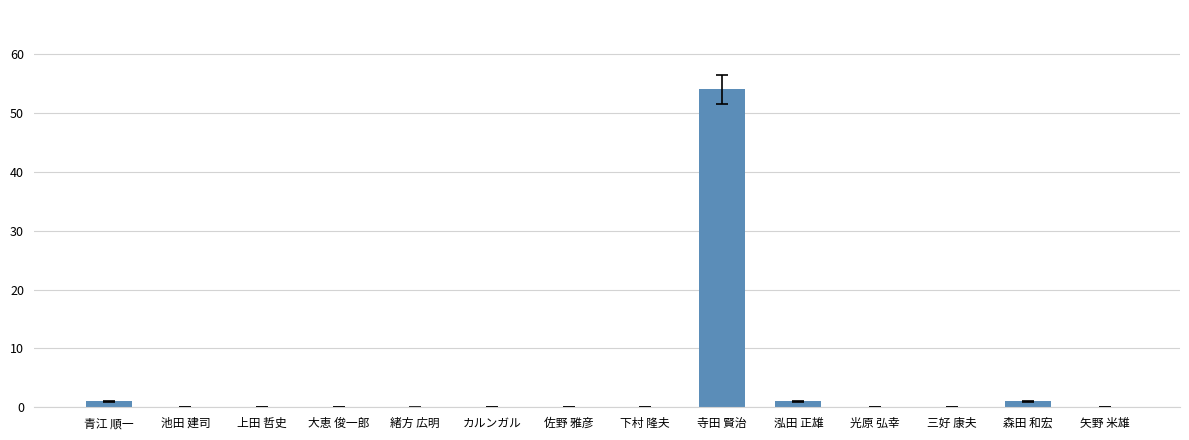

Which label corresponds to the largest value in the chart?

寺田 賢治